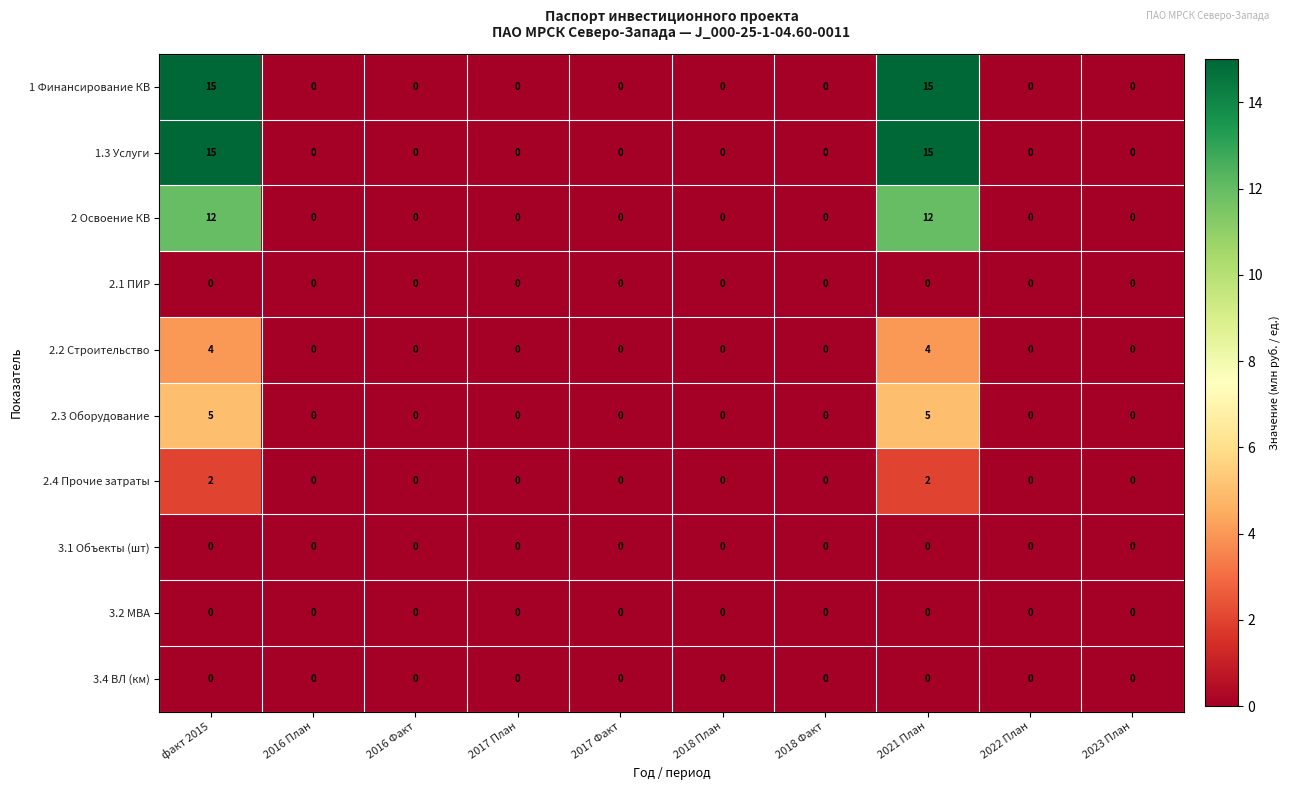

What is the total value across all series at 2021 План?

53